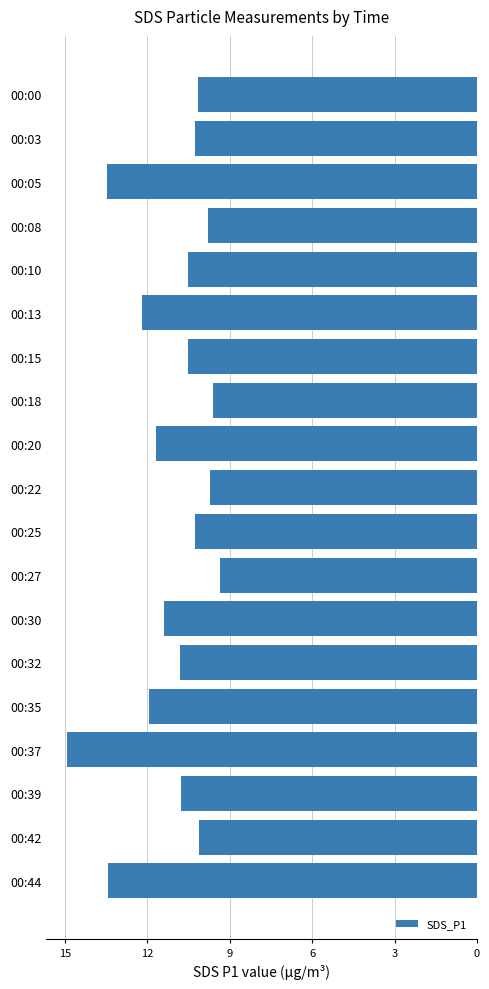

Does the chart contain any negative values?

Yes